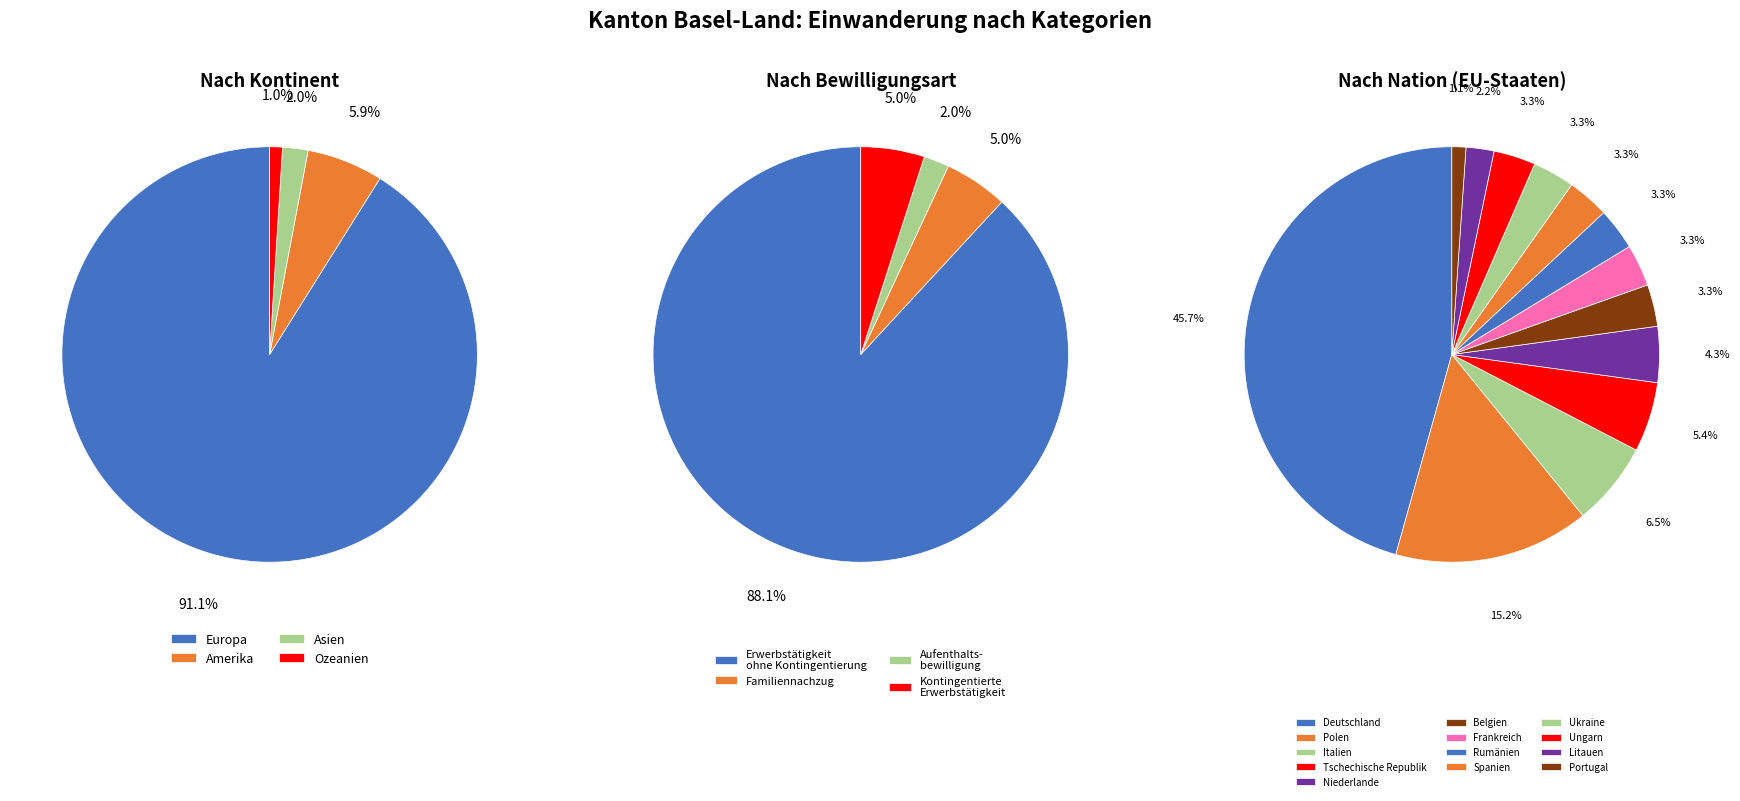

What is the change in value from Asien to Ozeanien?

-1